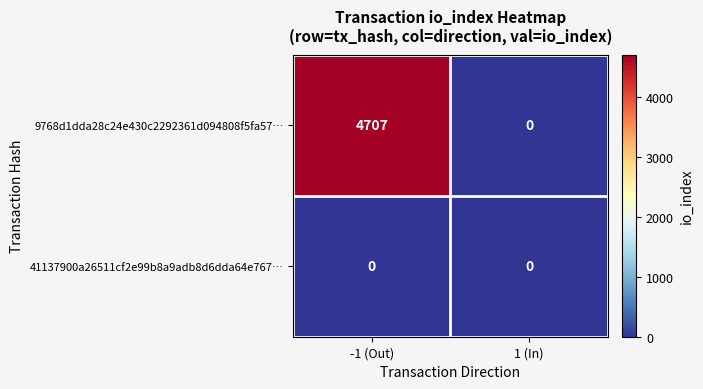

True or false: 41137900a26511cf2e99b8a9adb8d6dda64e767… has a value of 0 at -1 (Out).

True